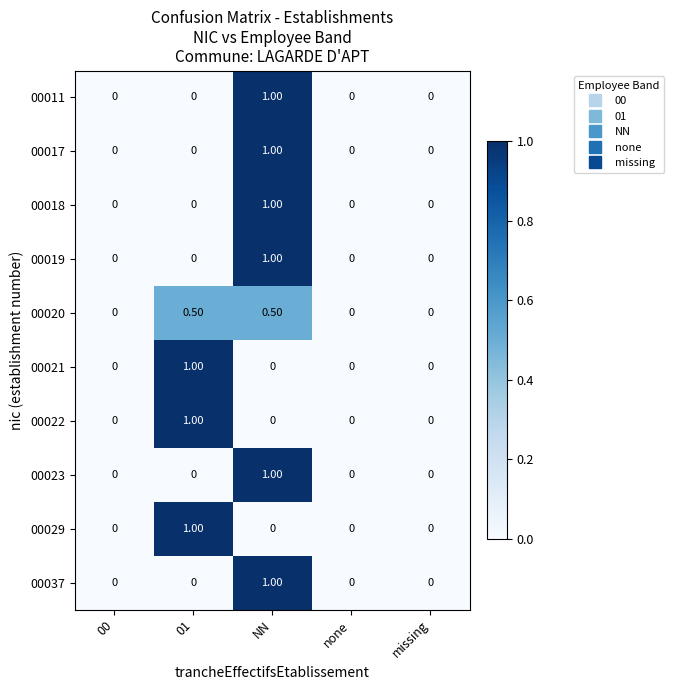

How many distinct data groups are displayed?

10